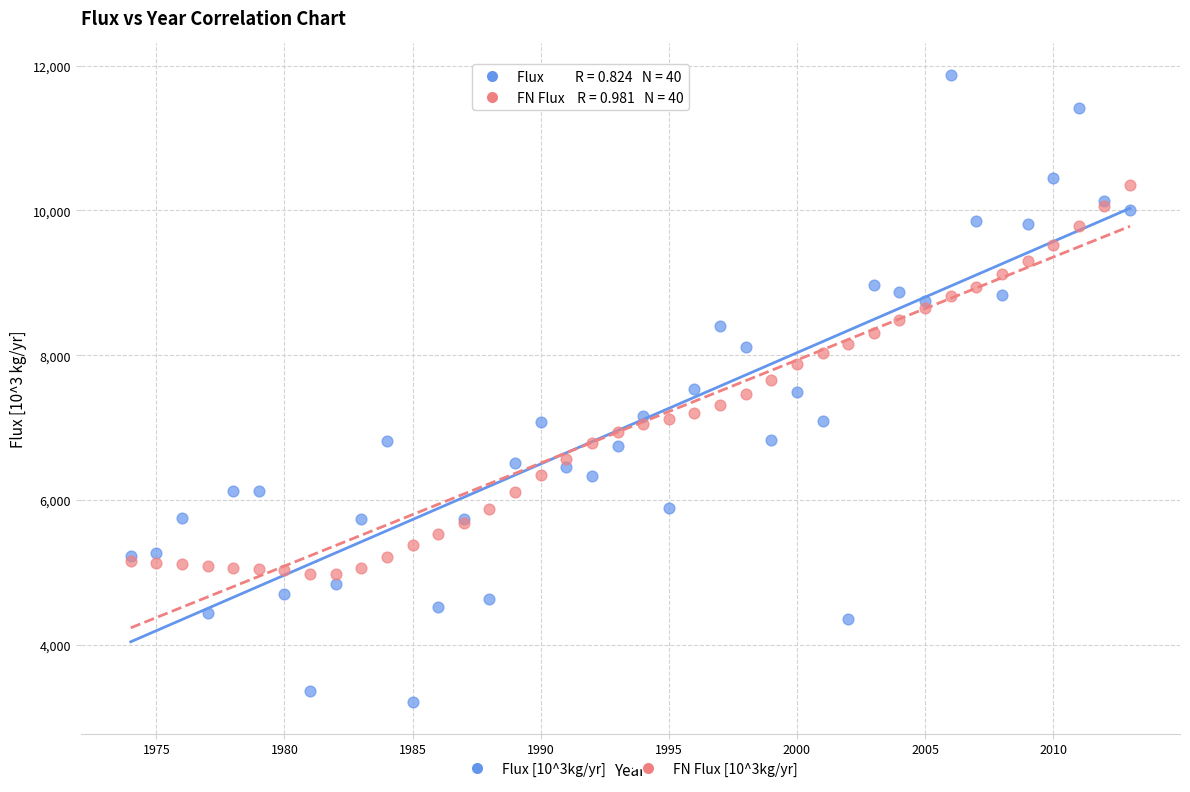

Which series has the widest spread of Y values?

Flux [10^3kg/yr]